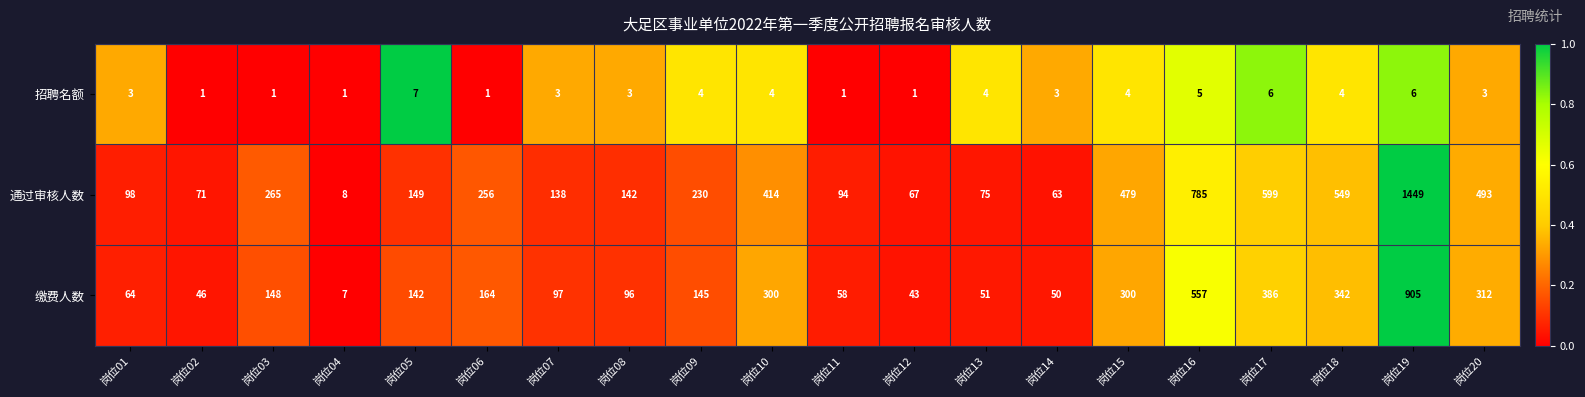

Count the number of categories in the chart.

20